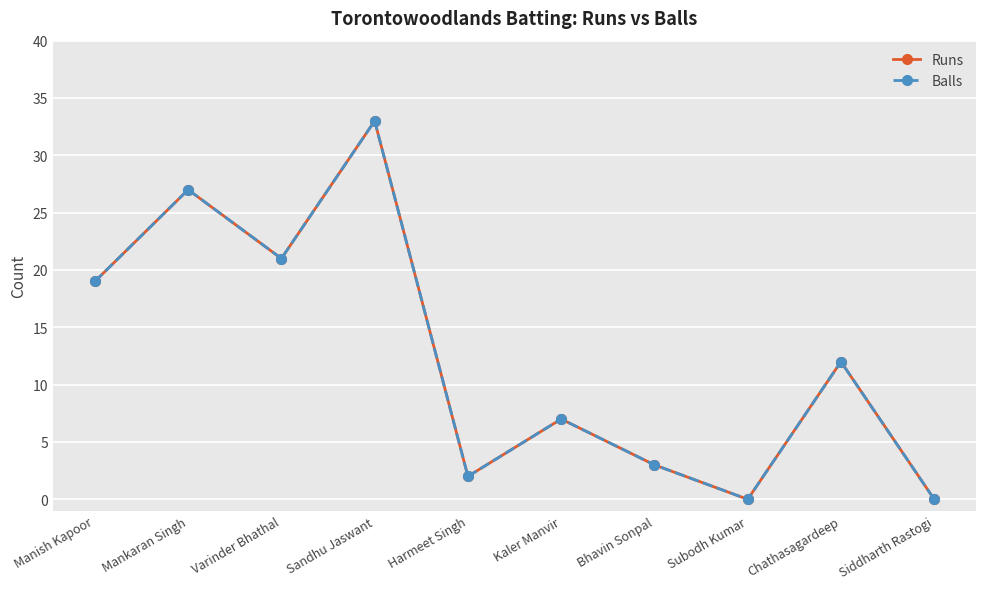

At which category does Balls reach its first local valley?

Varinder Bhathal